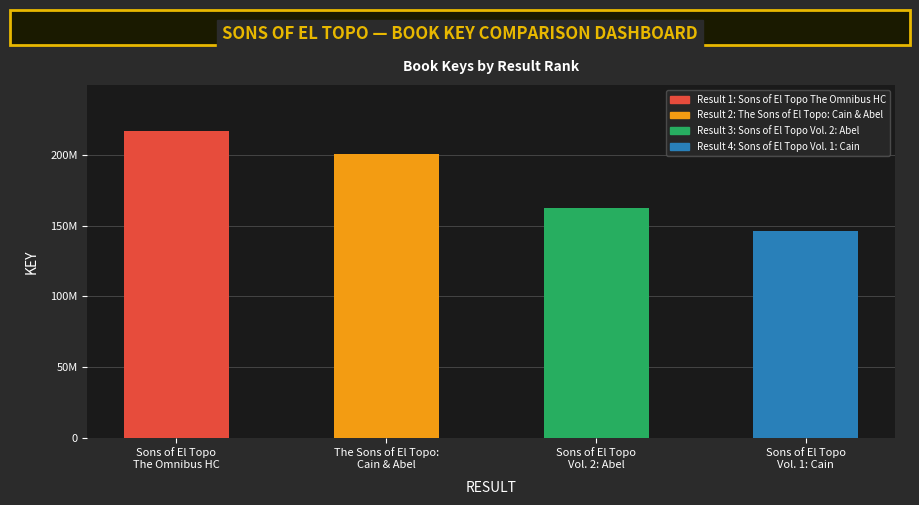

Are the bars horizontal?

No